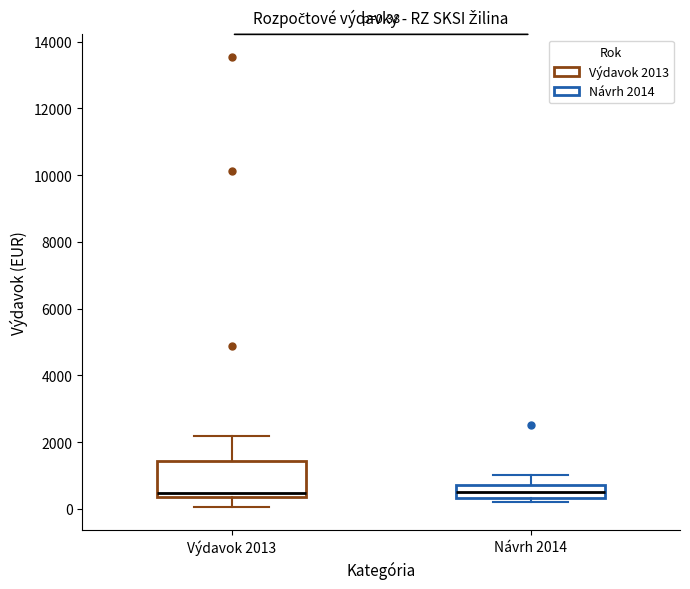

Comparing the boxes themselves (not the whiskers), which one is the tallest?

Výdavok 2013